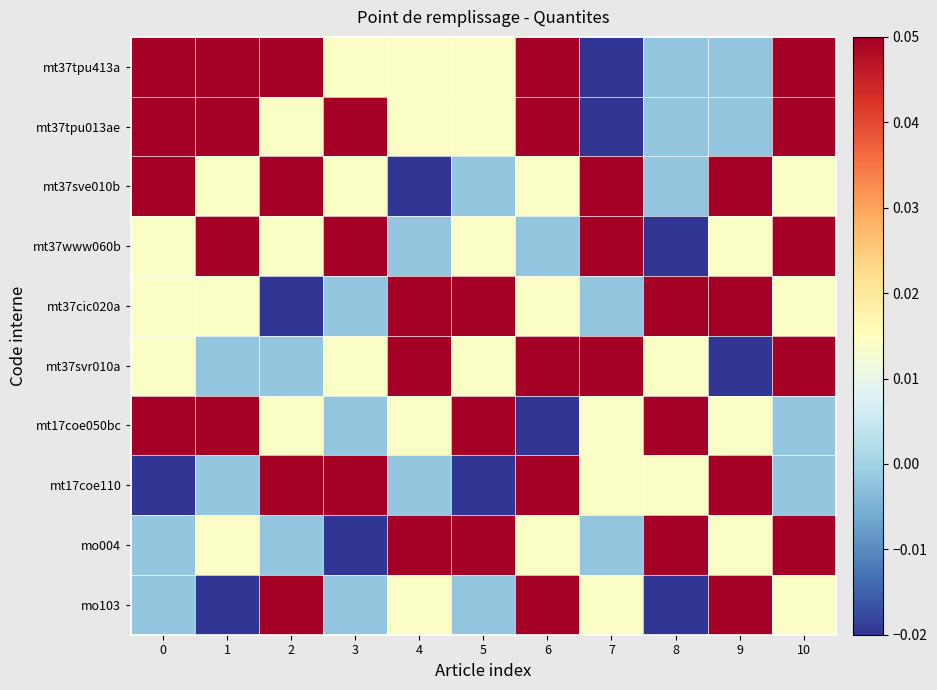

Reading left to right, list all the values displayed in this chart.

mt37tpu413a: 0=0.1	1=0.1	2=0.1	3=0.0	4=0.0	5=0.0	6=0.1	7=-0.0	8=-0.0	9=-0.0	10=0.1
mt37tpu013ae: 0=0.1	1=0.1	2=0.0	3=0.1	4=0.0	5=0.0	6=0.1	7=-0.0	8=-0.0	9=-0.0	10=0.1
mt37sve010b: 0=0.1	1=0.0	2=0.1	3=0.0	4=-0.0	5=-0.0	6=0.0	7=0.1	8=-0.0	9=0.1	10=0.0
mt37www060b: 0=0.0	1=0.1	2=0.0	3=0.1	4=-0.0	5=0.0	6=-0.0	7=0.1	8=-0.0	9=0.0	10=0.1
mt37cic020a: 0=0.0	1=0.0	2=-0.0	3=-0.0	4=0.1	5=0.1	6=0.0	7=-0.0	8=0.1	9=0.1	10=0.0
mt37svr010a: 0=0.0	1=-0.0	2=-0.0	3=0.0	4=0.1	5=0.0	6=0.1	7=0.1	8=0.0	9=-0.0	10=0.1
mt17coe050bc: 0=0.1	1=0.1	2=0.0	3=-0.0	4=0.0	5=0.1	6=-0.0	7=0.0	8=0.1	9=0.0	10=-0.0
mt17coe110: 0=-0.0	1=-0.0	2=0.1	3=0.1	4=-0.0	5=-0.0	6=0.1	7=0.0	8=0.0	9=0.1	10=-0.0
mo004: 0=-0.0	1=0.0	2=-0.0	3=-0.0	4=0.1	5=0.1	6=0.0	7=-0.0	8=0.1	9=0.0	10=0.1
mo103: 0=-0.0	1=-0.0	2=0.1	3=-0.0	4=0.0	5=-0.0	6=0.1	7=0.0	8=-0.0	9=0.1	10=0.0